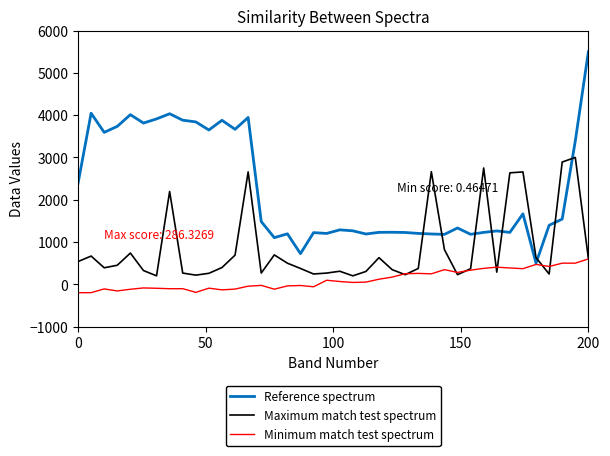

Which series has the largest total across all categories?

Reference spectrum